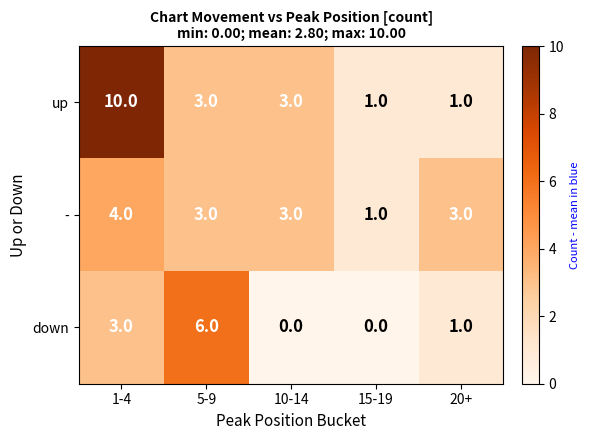

Reading right to left, what are all the values shown in this chart?

up: 1	1	3	3	10
-: 3	1	3	3	4
down: 1	0	0	6	3